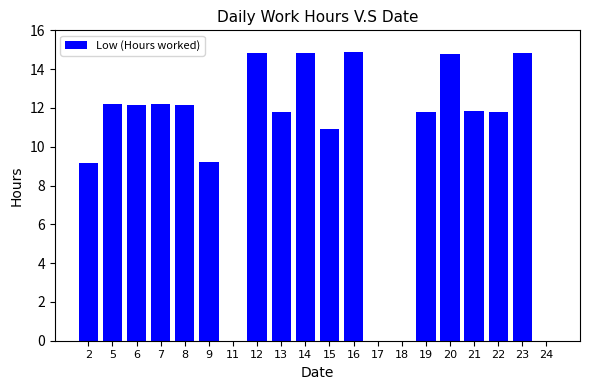

Count the number of data series in this chart.

1